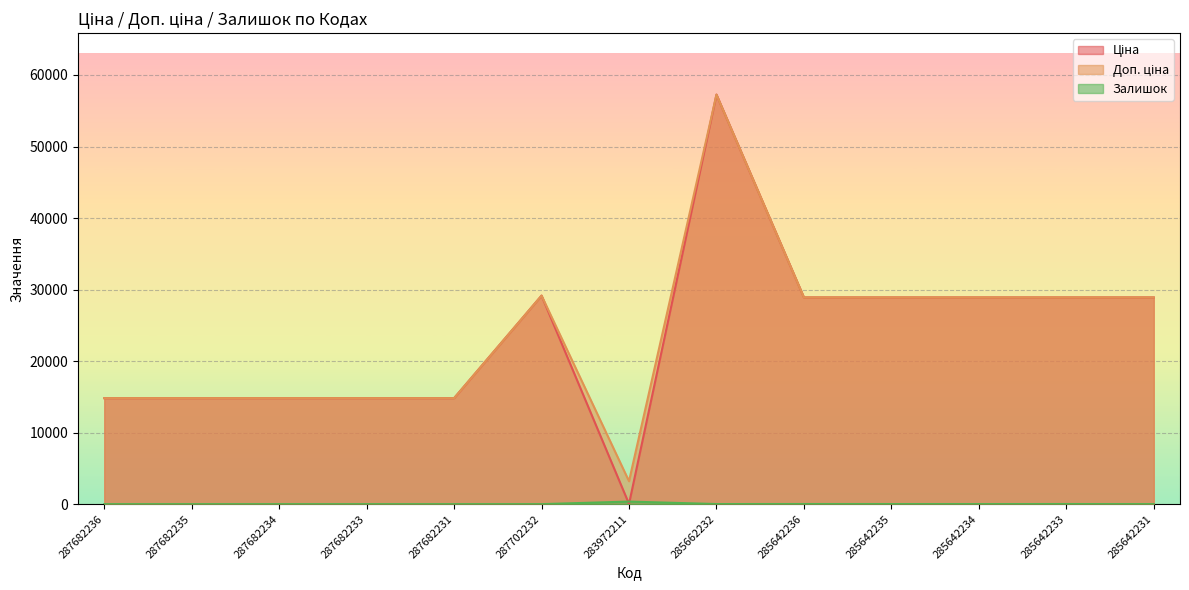

Reading right to left, list all the values displayed in this chart.

Ціна: 28901.7	28901.7	28901.7	28901.7	28901.7	57258.0	32.0	29152.3	14817.6	14817.6	14817.6	14817.6	14817.6
Доп. ціна: 28901.7	28901.7	28901.7	28901.7	28901.7	57258.0	3205.0	29152.3	14817.6	14817.6	14817.6	14817.6	14817.6
Залишок: 5.0	16.0	10.0	14.0	16.0	13.0	360.0	0.0	0.0	0.0	0.0	0.0	0.0